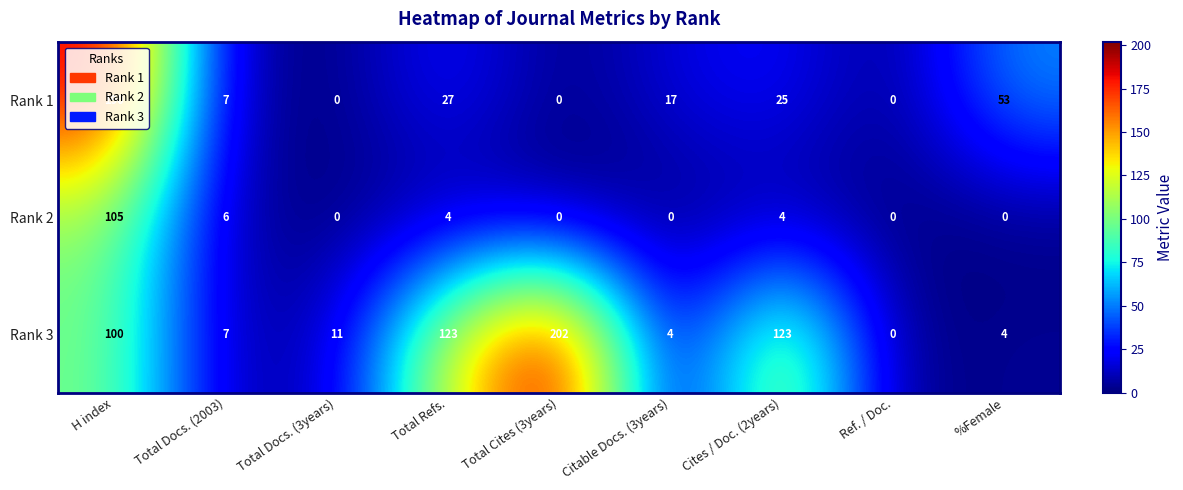

Between Total Cites (3years) and Cites / Doc. (2years), which series saw the biggest shift?

Rank 3